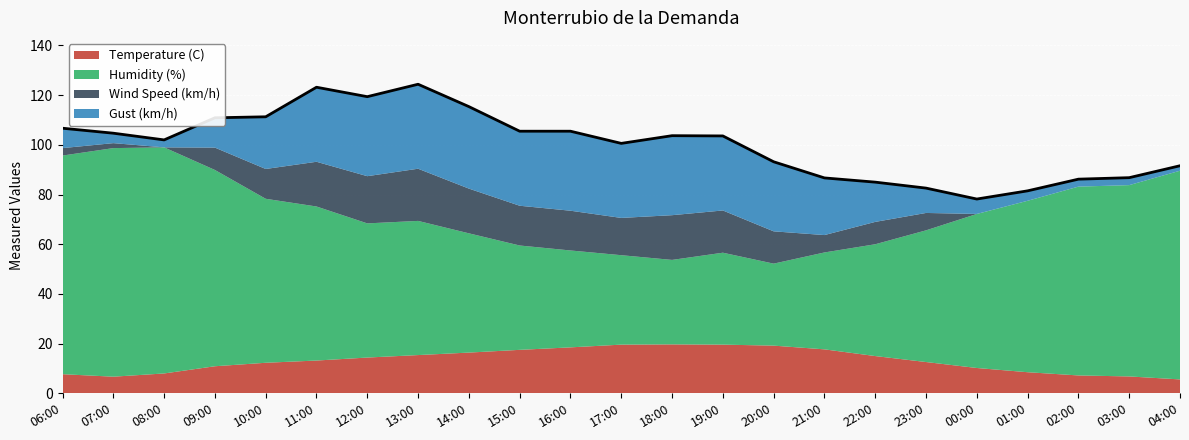

Reading right to left, what are all the values shown in this chart?

Temperature (C): 5.6	6.8	7.2	8.5	10.2	12.6	15.0	17.7	19.2	19.6	19.7	19.6	18.5	17.5	16.4	15.4	14.4	13.2	12.3	10.9	8.0	6.7	7.7
Humidity (%): 84.0	77.0	76.0	69.0	62.0	53.0	45.0	39.0	33.0	37.0	34.0	36.0	39.0	42.0	48.0	54.0	54.0	62.0	66.0	79.0	91.0	92.0	88.0
Wind Speed (km/h): 0.0	0.0	0.0	0.0	0.0	7.0	9.0	7.0	13.0	17.0	18.0	15.0	16.0	16.0	18.0	21.0	19.0	18.0	12.0	9.0	0.0	2.0	3.0
Gust (km/h): 2.0	3.0	3.0	4.0	6.0	10.0	16.0	23.0	28.0	30.0	32.0	30.0	32.0	30.0	33.0	34.0	32.0	30.0	21.0	12.0	3.0	4.0	8.0